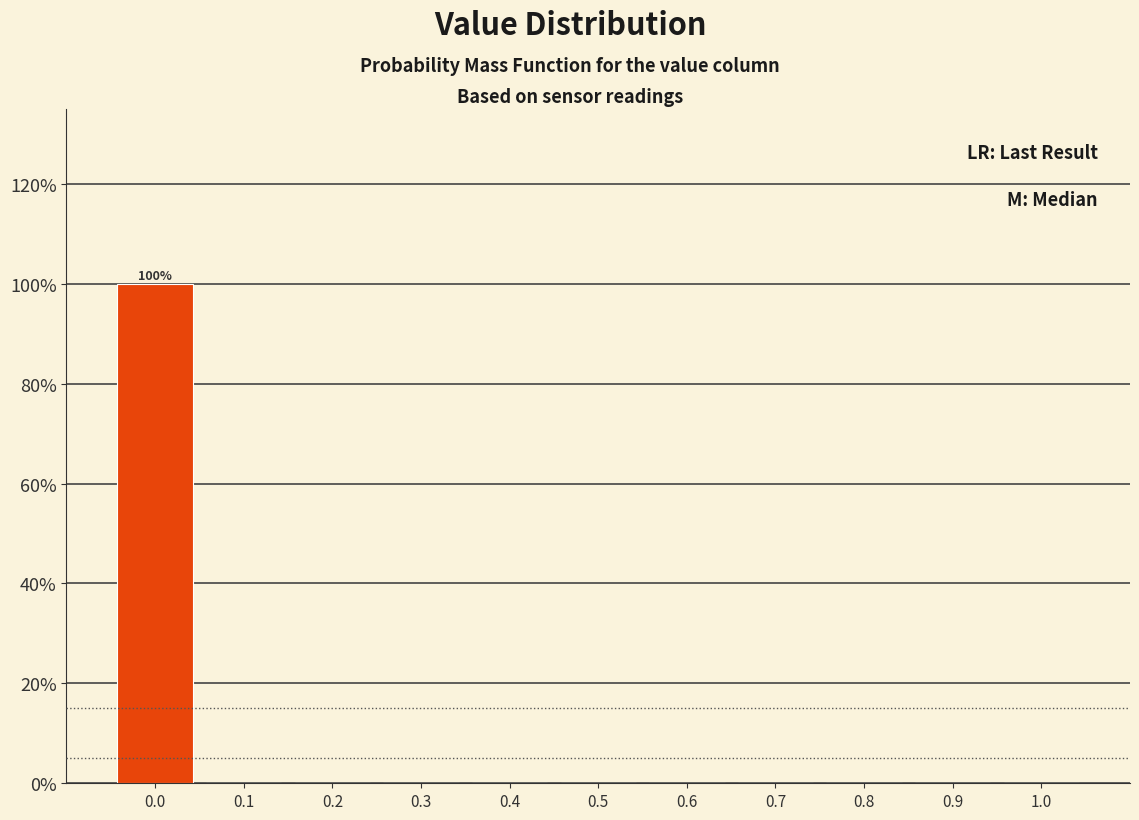

Over which range of the x-axis is the bar tallest?

-0.05 to 0.05